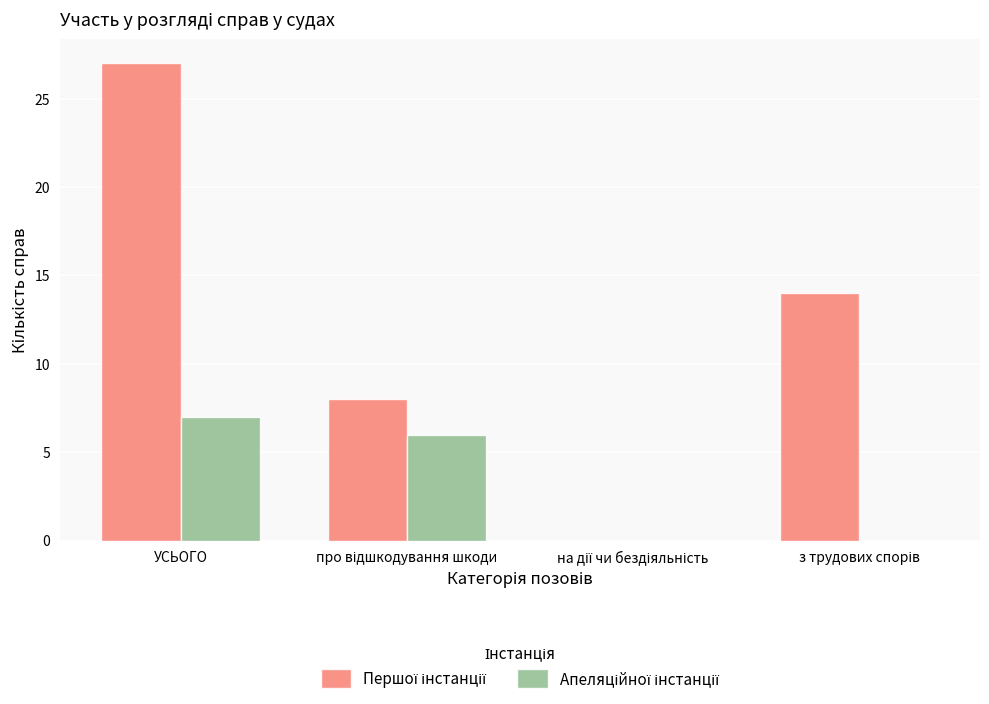

Which category has the highest value across all series?

УСЬОГО